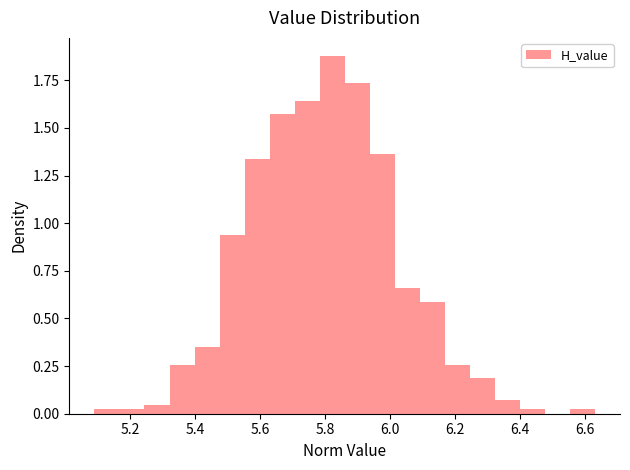

Read against the x-axis, roughly where is the centre of the tallest bar?

5.82